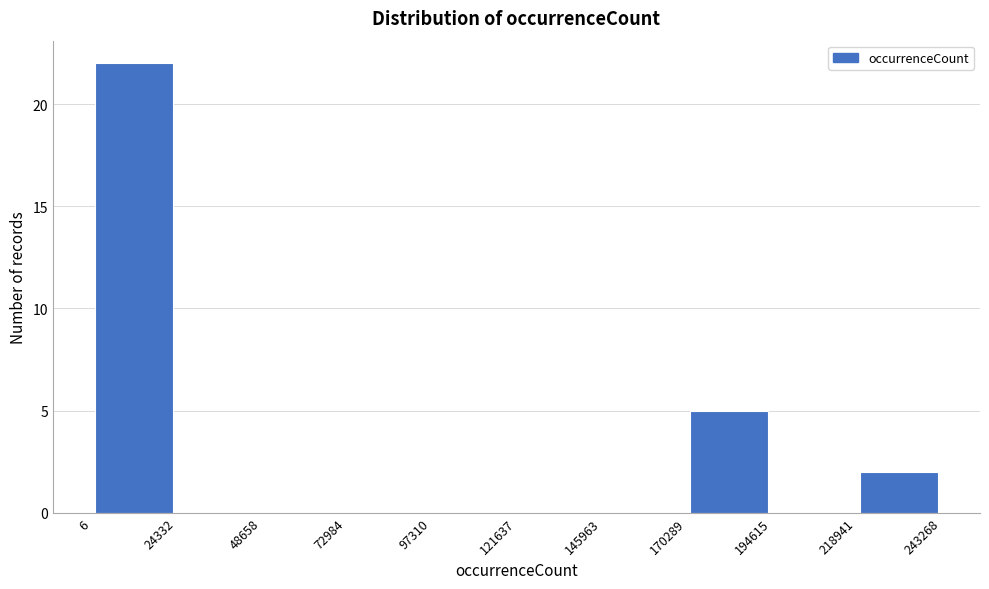

Which range on the x-axis has the tallest bar?

6 to 24332